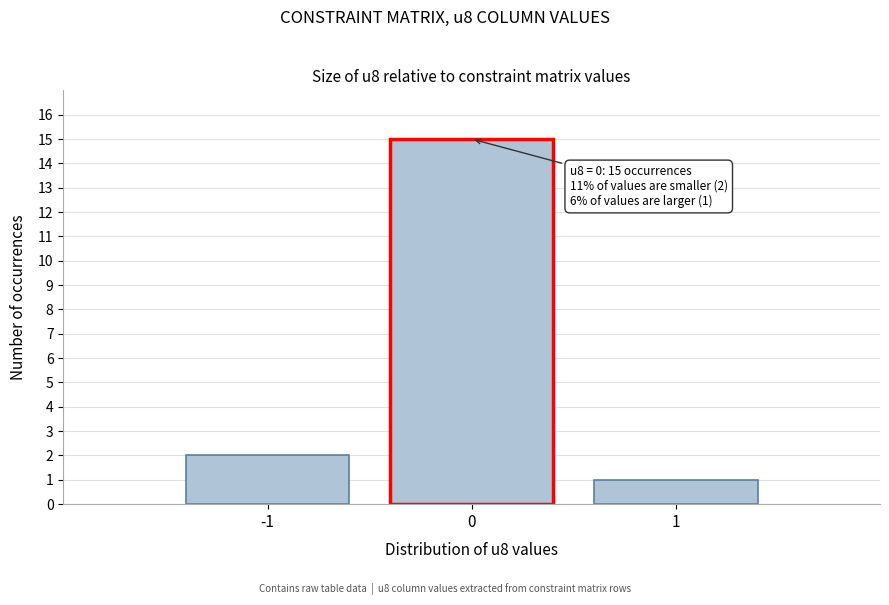

Which range on the x-axis has the tallest bar?

-0.5 to 0.5